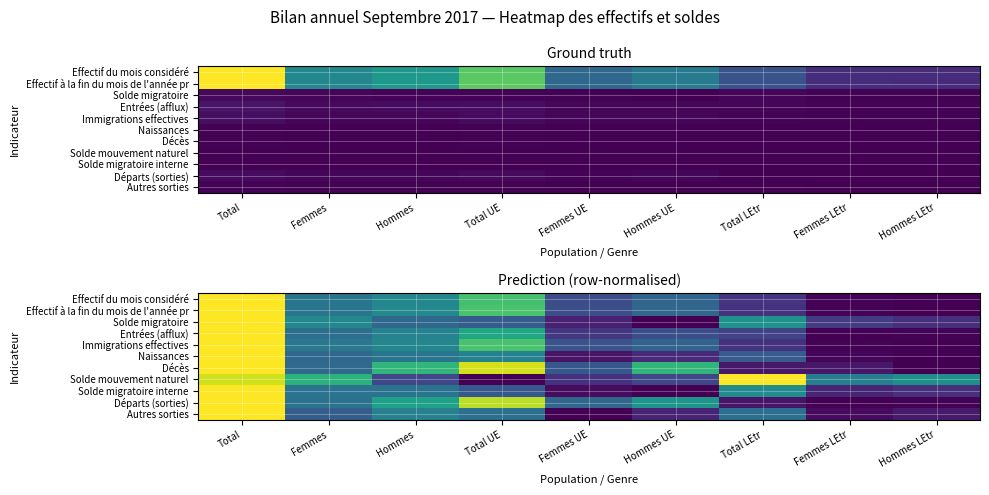

Rank the series by their maximum value, from lowest to highest.

Solde mouvement naturel, Solde migratoire interne, Décès, Naissances, Autres sorties, Solde migratoire, Départs (sorties), Immigrations effectives, Entrées (afflux), Effectif du mois considéré, Effectif à la fin du mois de l'année pr